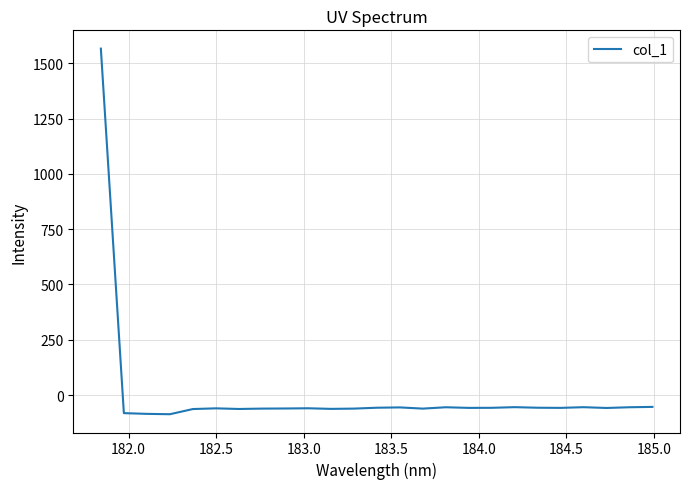

True or false: there are more than 1 points higher than both neighbors.

True